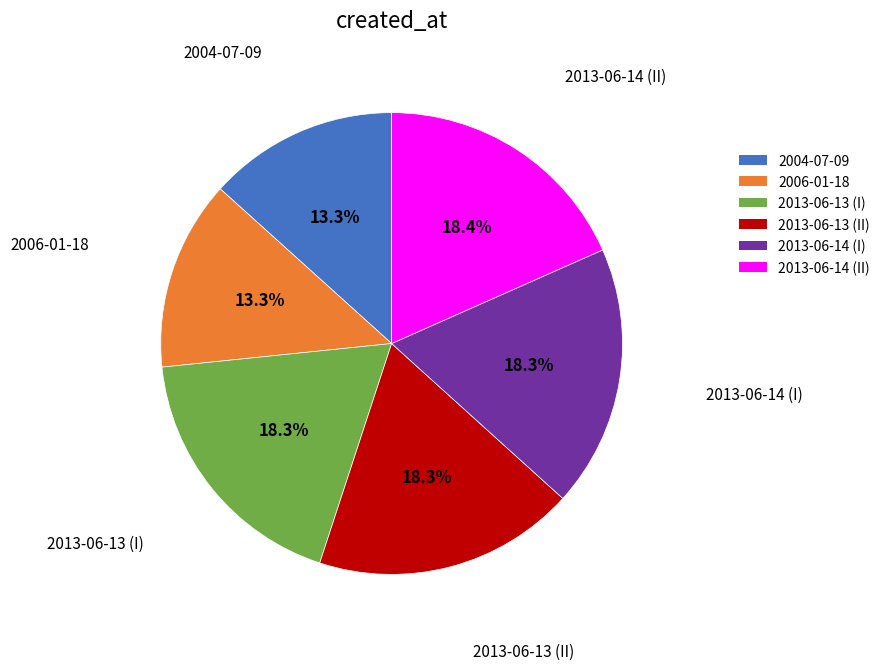

Is the sum of 2004-07-09 and 2013-06-13 (II) greater than half?

No